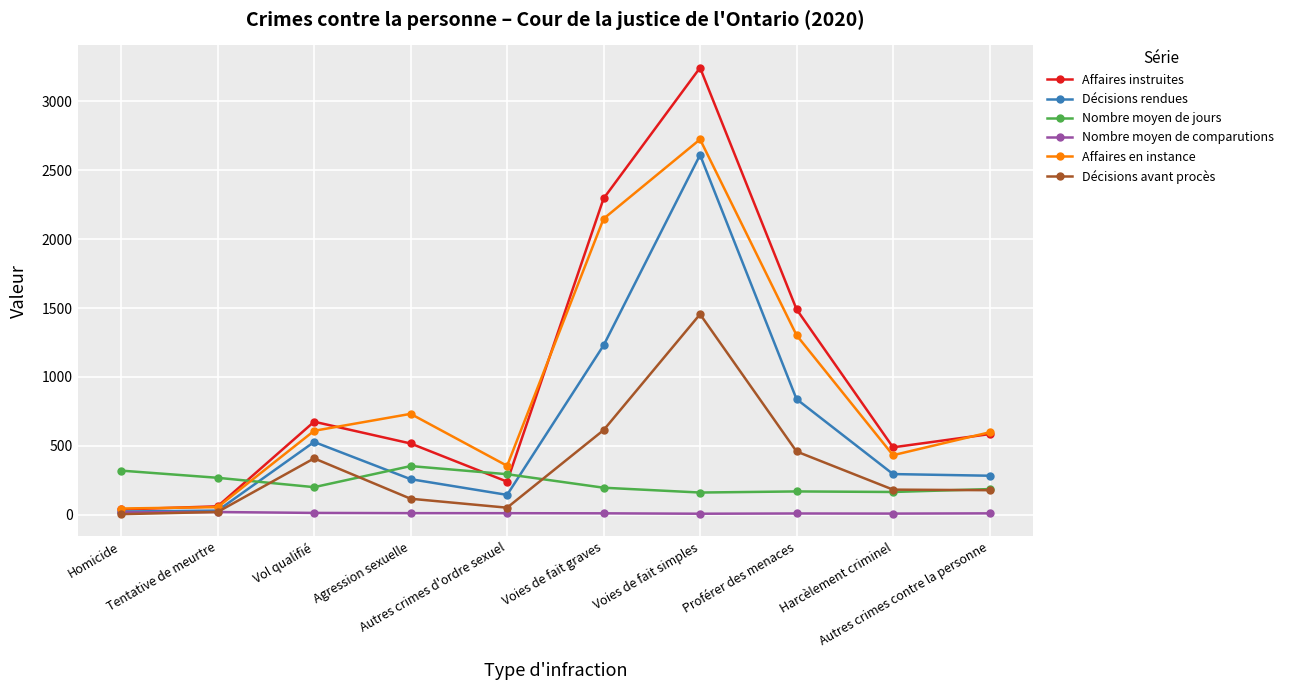

What is the minimum value for Nombre moyen de comparutions?

7.3